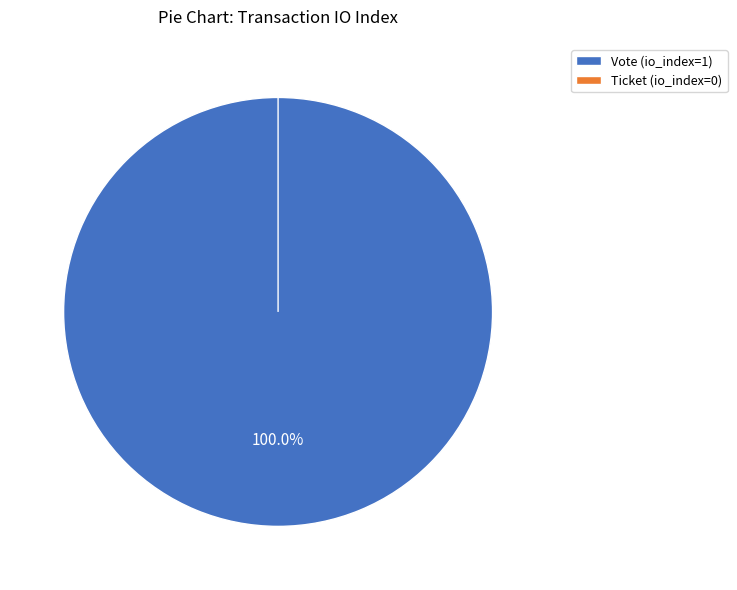

To the nearest percent, what percentage of the pie is Vote (io_index=1)?

100%